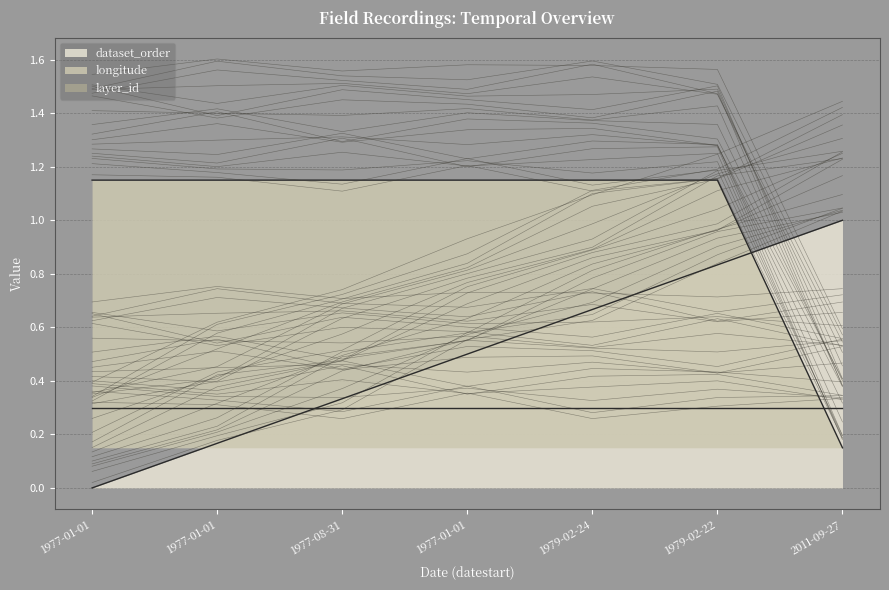

What is the highest value of the longitude series?

1.1